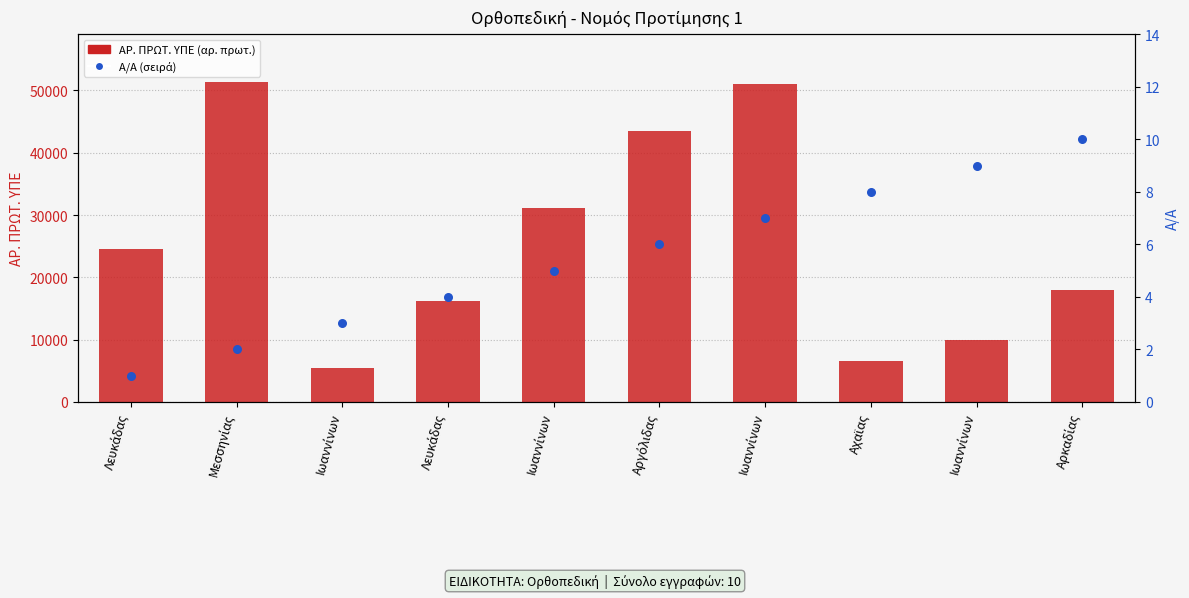

What is the total value across all series at Λευκάδας?

24583